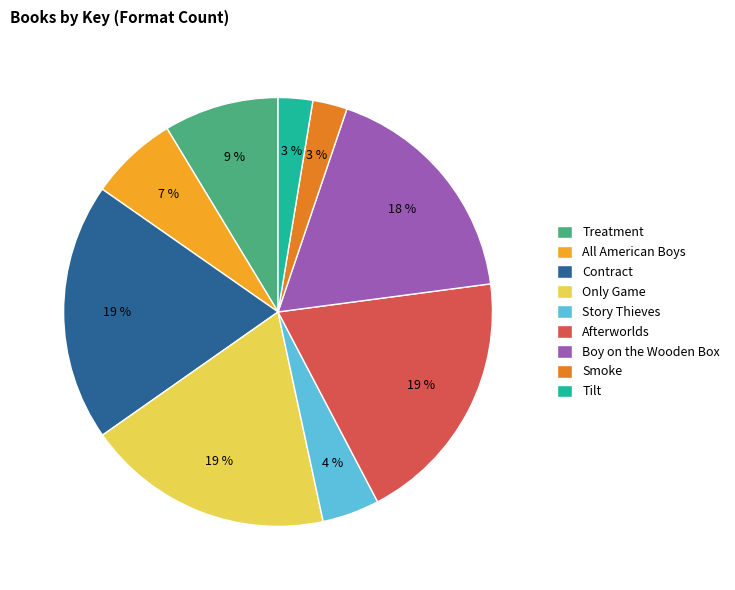

Do Only Game and Contract together represent more than half of the pie?

No